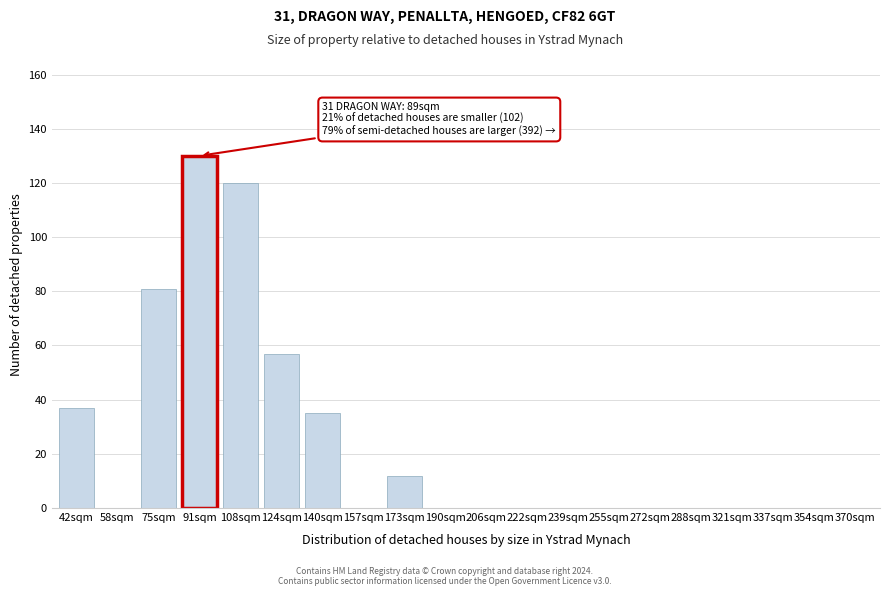

Reading left to right, what are all the values shown in this chart?

42sqm=37	58sqm=0	75sqm=81	91sqm=130	108sqm=120	124sqm=57	140sqm=35	157sqm=0	173sqm=12	190sqm=0	206sqm=0	222sqm=0	239sqm=0	255sqm=0	272sqm=0	288sqm=0	321sqm=0	337sqm=0	354sqm=0	370sqm=0